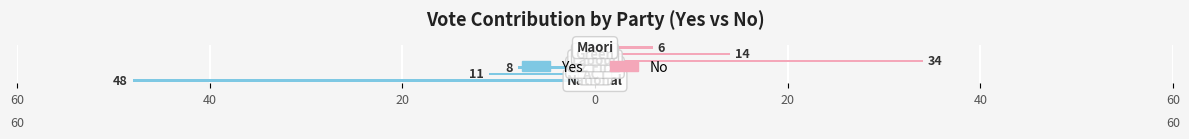

What is the smallest value displayed?

-48